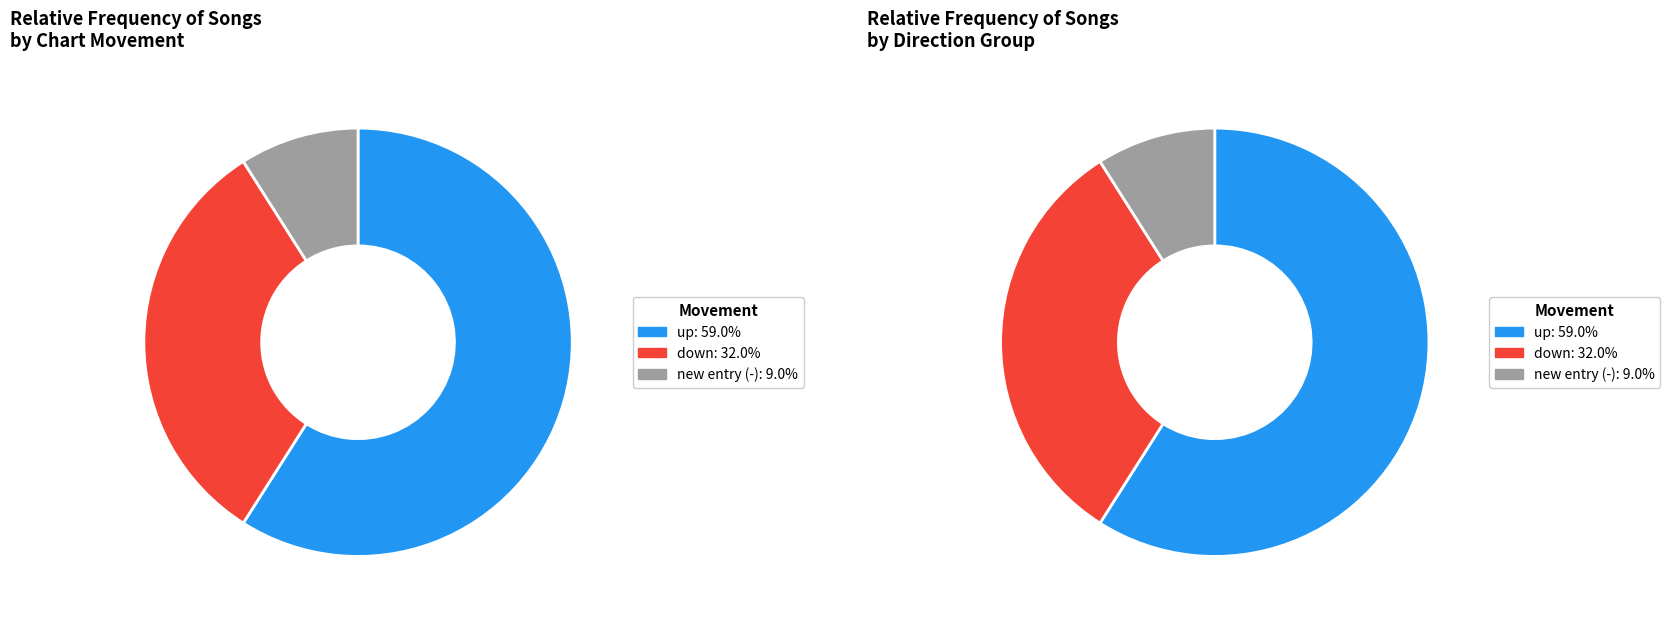

True or false: down accounts for 32% of the total.

True